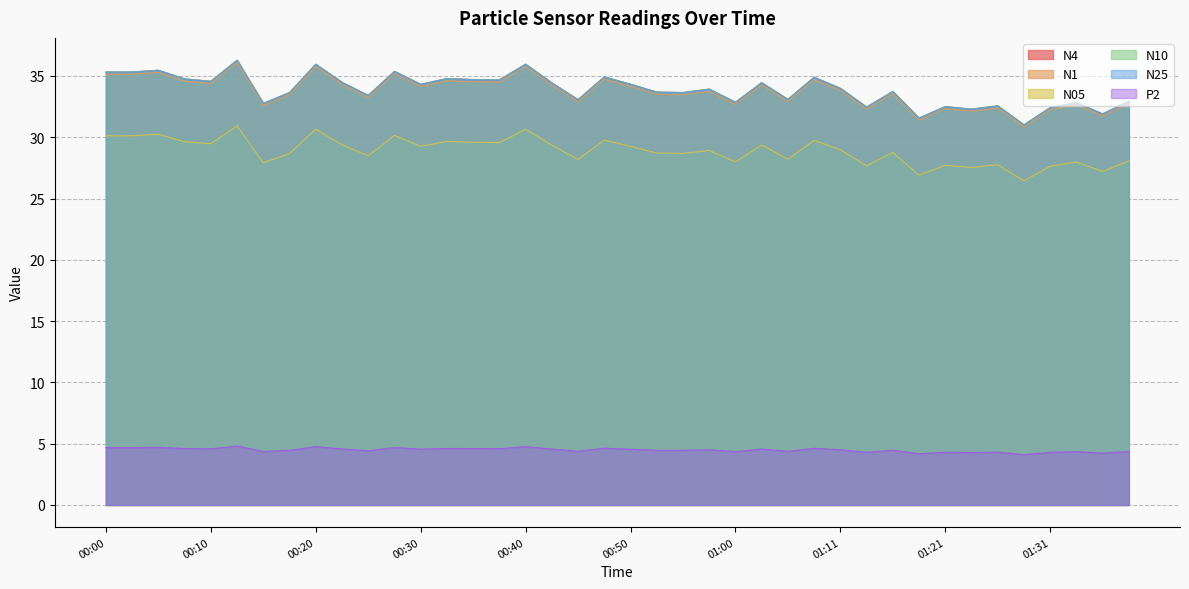

Reading left to right, extract all data points from this chart.

N4: 35.3	35.3	35.5	34.8	34.6	36.3	32.8	33.6	36.0	34.5	33.4	35.4	34.3	34.8	34.7	34.7	36.0	34.4	33.1	34.9	34.3	33.7	33.6	33.9	32.9	34.5	33.1	34.9	34.0	32.5	33.7	31.6	32.5	32.3	32.6	31.0	32.4	32.8	31.9	32.9
N1: 35.1	35.1	35.3	34.6	34.4	36.1	32.6	33.5	35.8	34.3	33.2	35.2	34.1	34.6	34.5	34.5	35.8	34.2	32.9	34.7	34.1	33.5	33.5	33.7	32.7	34.3	32.9	34.7	33.8	32.3	33.5	31.4	32.3	32.1	32.4	30.8	32.2	32.6	31.7	32.8
N05: 30.1	30.1	30.2	29.6	29.5	30.9	27.9	28.7	30.6	29.4	28.5	30.1	29.3	29.7	29.6	29.6	30.6	29.4	28.2	29.8	29.3	28.7	28.7	28.9	28.0	29.4	28.2	29.7	29.0	27.7	28.8	26.9	27.7	27.5	27.8	26.4	27.6	28.0	27.2	28.1
N10: 35.3	35.3	35.5	34.8	34.6	36.3	32.8	33.6	36.0	34.5	33.4	35.4	34.3	34.8	34.7	34.7	36.0	34.4	33.1	34.9	34.3	33.7	33.6	33.9	32.9	34.5	33.1	34.9	34.0	32.5	33.7	31.6	32.5	32.3	32.6	31.0	32.4	32.8	31.9	32.9
N25: 35.3	35.3	35.5	34.7	34.5	36.3	32.8	33.6	35.9	34.5	33.4	35.4	34.3	34.8	34.7	34.7	35.9	34.4	33.0	34.9	34.3	33.7	33.6	33.9	32.8	34.4	33.1	34.9	34.0	32.5	33.7	31.6	32.5	32.3	32.5	31.0	32.4	32.8	31.9	32.9
P2: 4.7	4.7	4.7	4.6	4.6	4.8	4.4	4.5	4.8	4.6	4.4	4.7	4.5	4.6	4.6	4.6	4.8	4.6	4.4	4.6	4.5	4.5	4.5	4.5	4.3	4.6	4.4	4.6	4.5	4.3	4.5	4.2	4.3	4.3	4.3	4.1	4.3	4.3	4.2	4.4